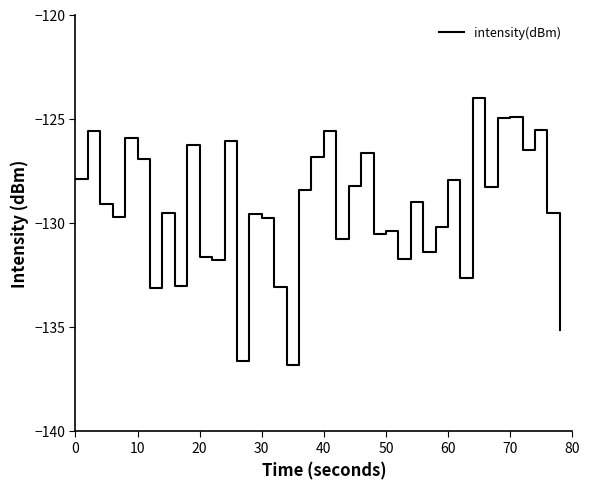

What is the greatest value displayed?

-124.0